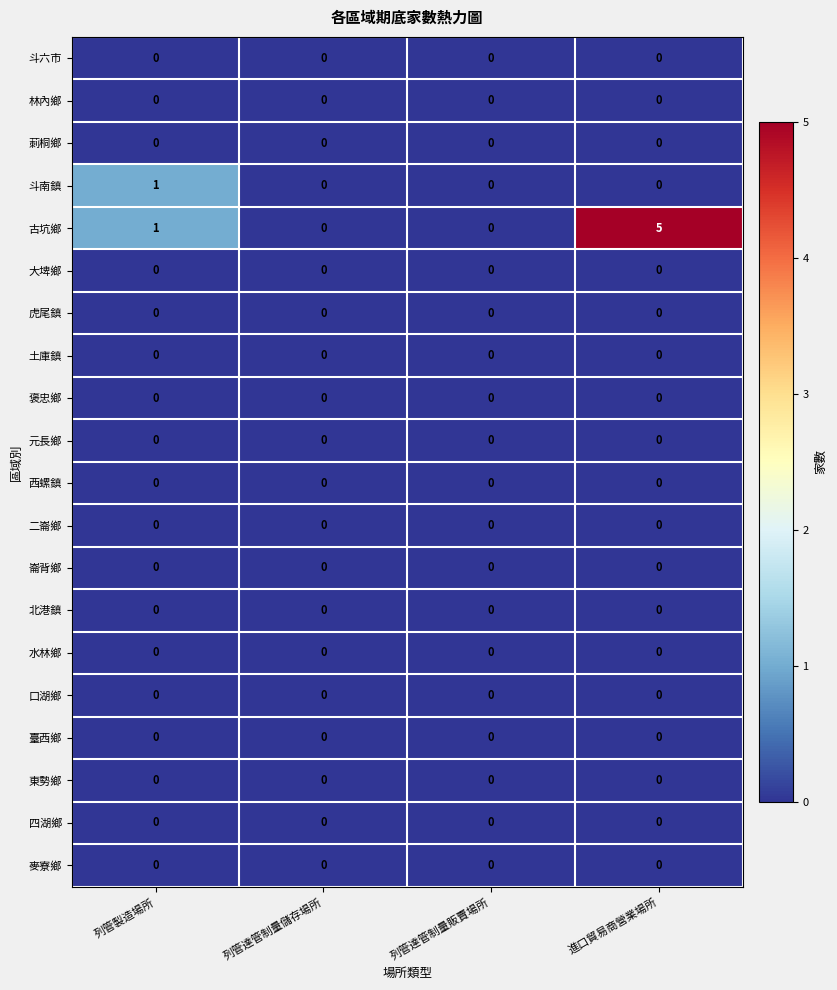

Which has a higher value, 列管達管制量儲存場所 or 列管達管制量販賣場所?

列管達管制量儲存場所